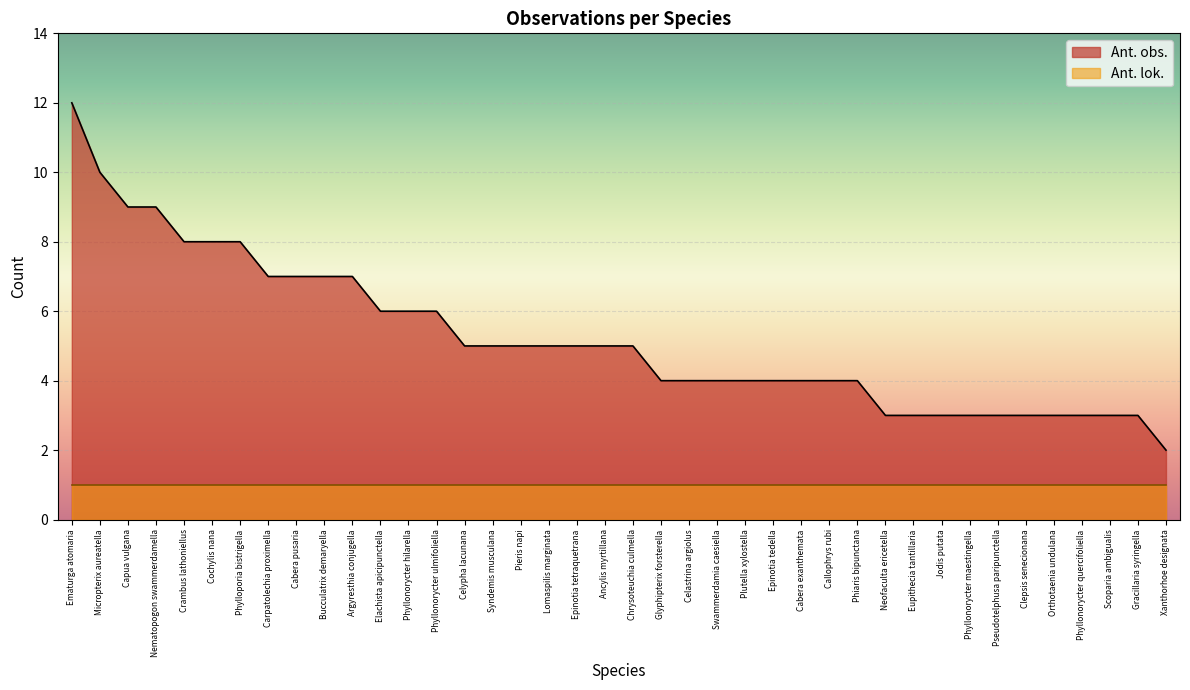

The value at Ancylis myrtillana is 7. True or false?

False